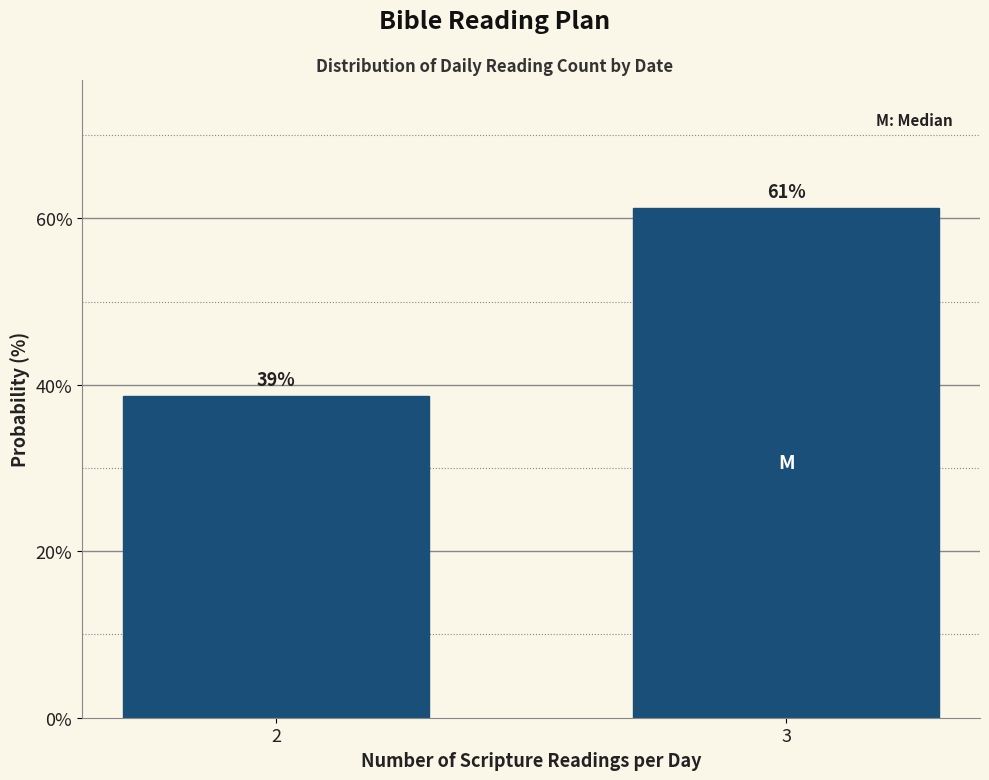

What is the sum of the values at 2 and 3?

100.0